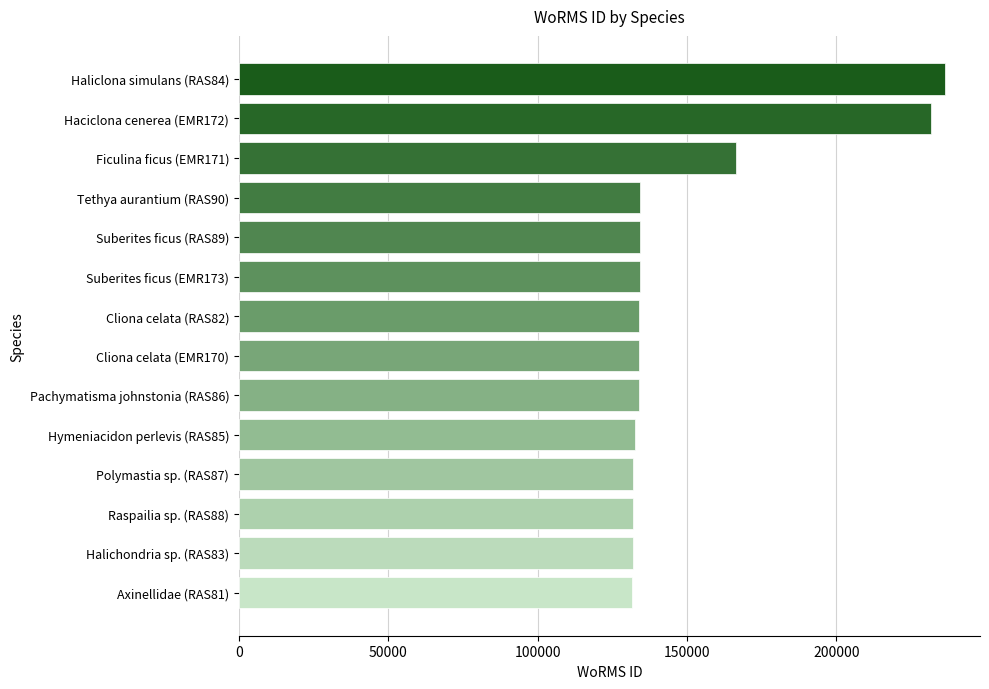

At which label is the value closest to 183980?

Ficulina ficus (EMR171)